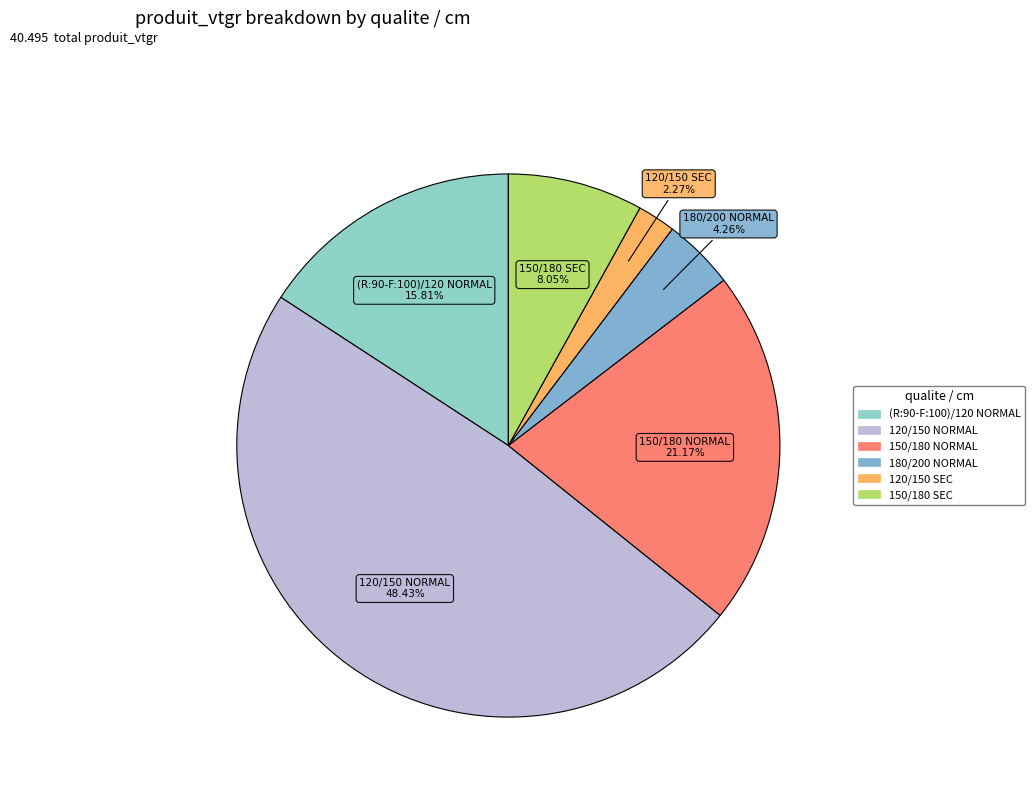

Which category has the smallest portion of the pie?

120/150 SEC